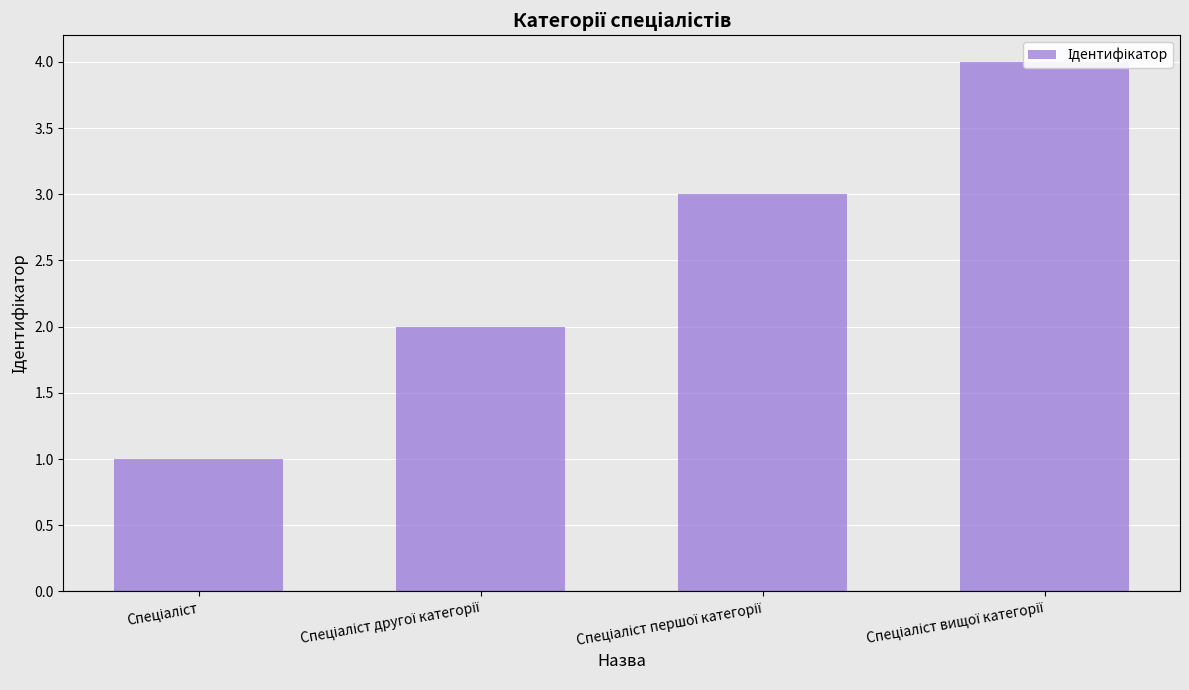

Which category has the lowest value across all series?

Спеціаліст